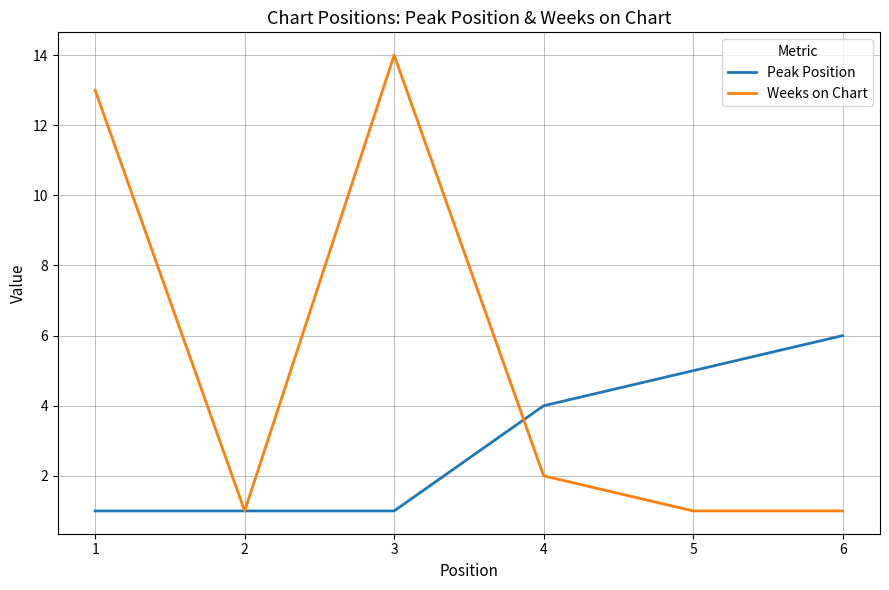

At which category is the sum across all series the highest?

3